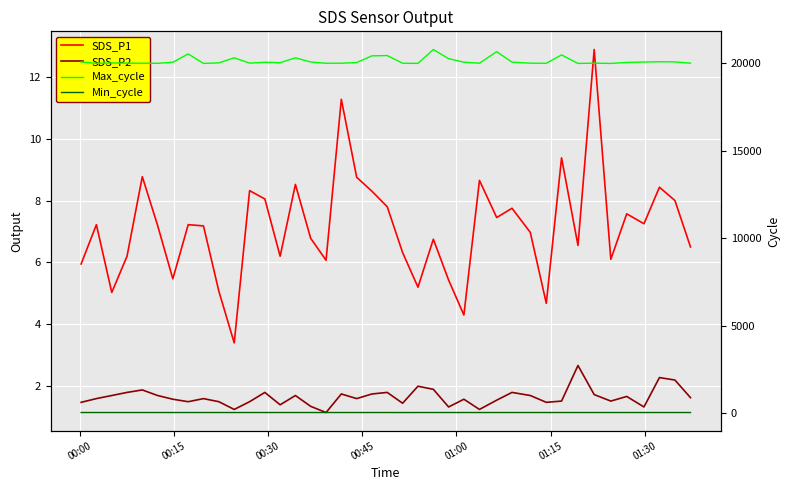

True or false: SDS_P1 has a value of 2.2 at 15.

False